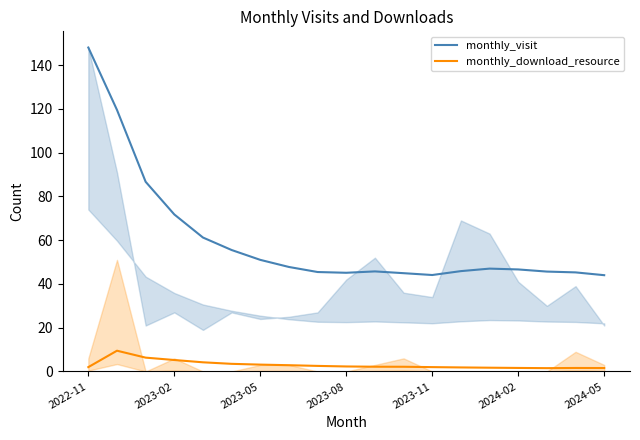

What is the average value of the monthly_visit series?

60.1